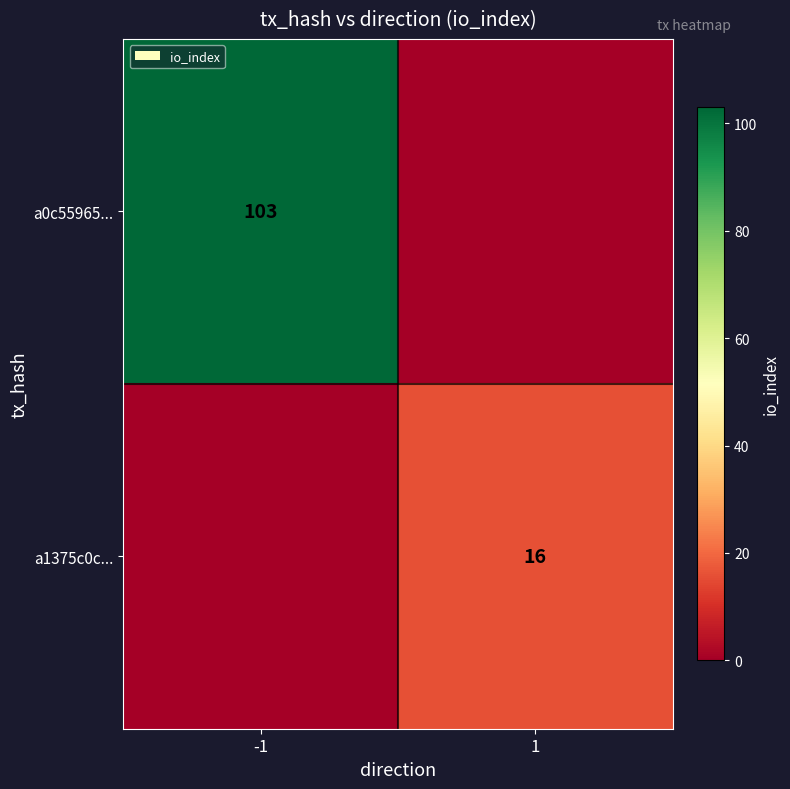

The a1375c0c... series shows 8 at 1. True or false?

False